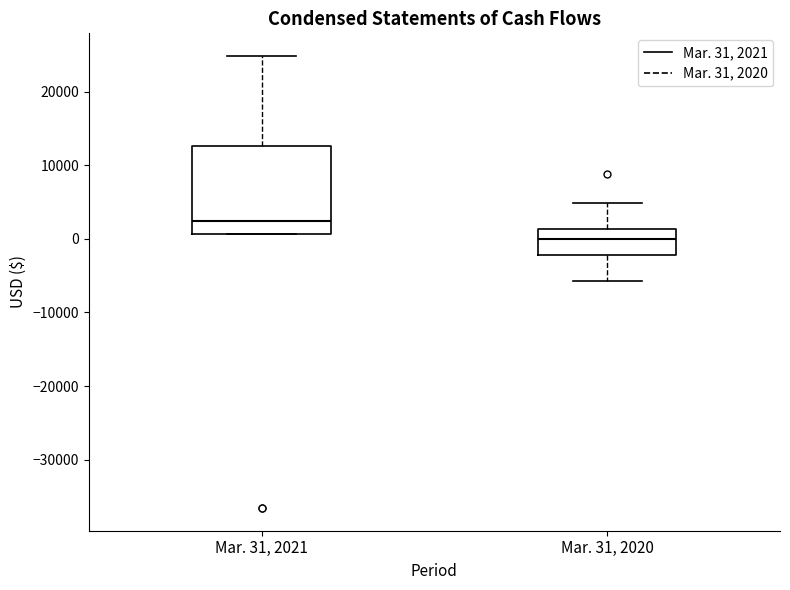

Reading left to right, transcribe this box plot: for each box, give where its median line is, the range the box spans, and where its two whiskers end, as read against the y-axis. The values are not printed on the chart, so give them approximately, as read against the axis.

Mar. 31, 2021: median 2000, box 1000 to 13000, whiskers 1000 to 25000
Mar. 31, 2020: median 0, box -2000 to 1000, whiskers -6000 to 5000